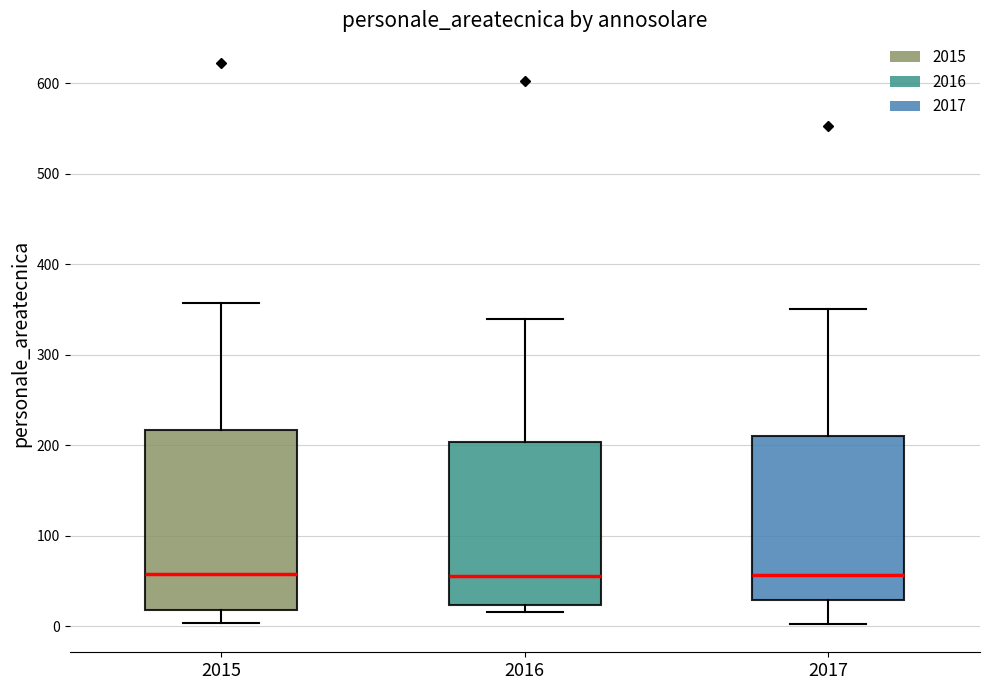

Reading left to right, transcribe this box plot: for each box, give where its median line is, the range the box spans, and where its two whiskers end, as read against the y-axis. The values are not printed on the chart, so give them approximately, as read against the axis.

2015: median 60, box 20 to 220, whiskers 0 to 360
2016: median 60, box 20 to 200, whiskers 20 (just below the box's lower edge) to 340
2017: median 60, box 30 to 210, whiskers 0 to 350